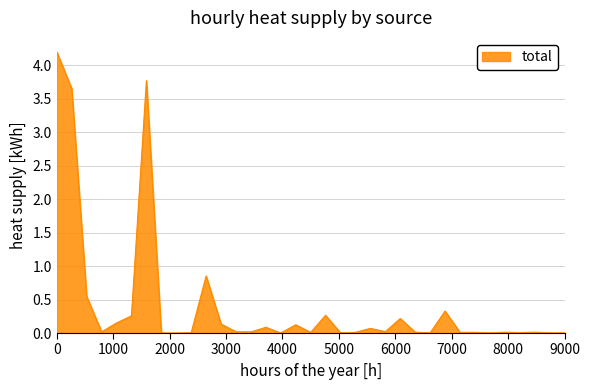

What is the maximum value shown in the chart?

4.2